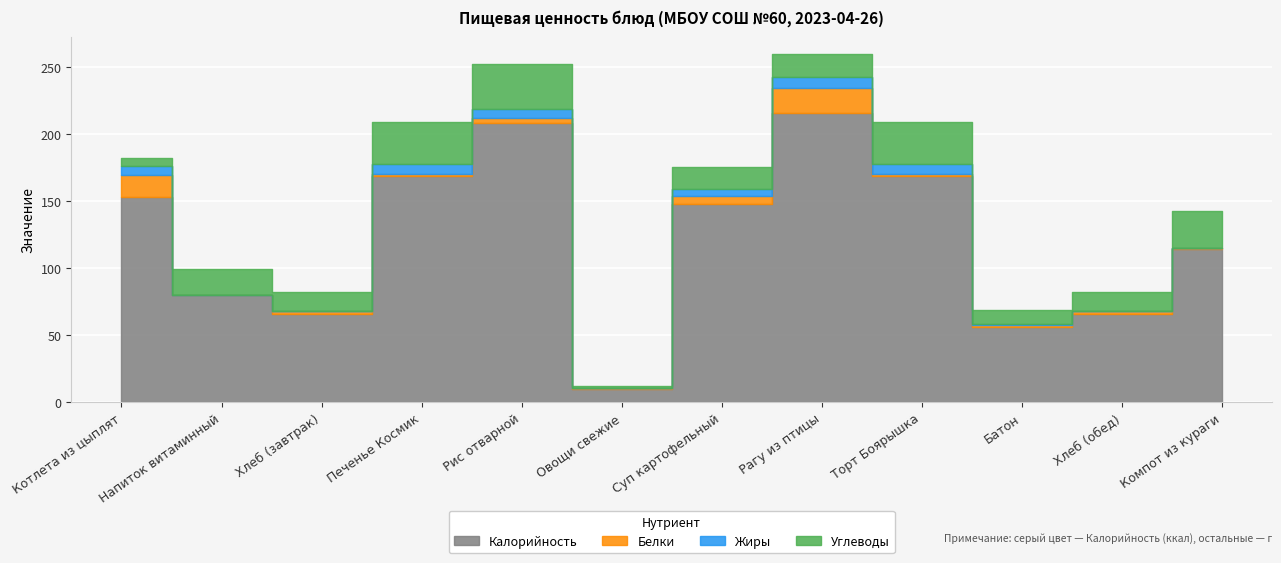

Rank the series at Рис отварной from highest to lowest value.

Калорийность, Углеводы, Жиры, Белки